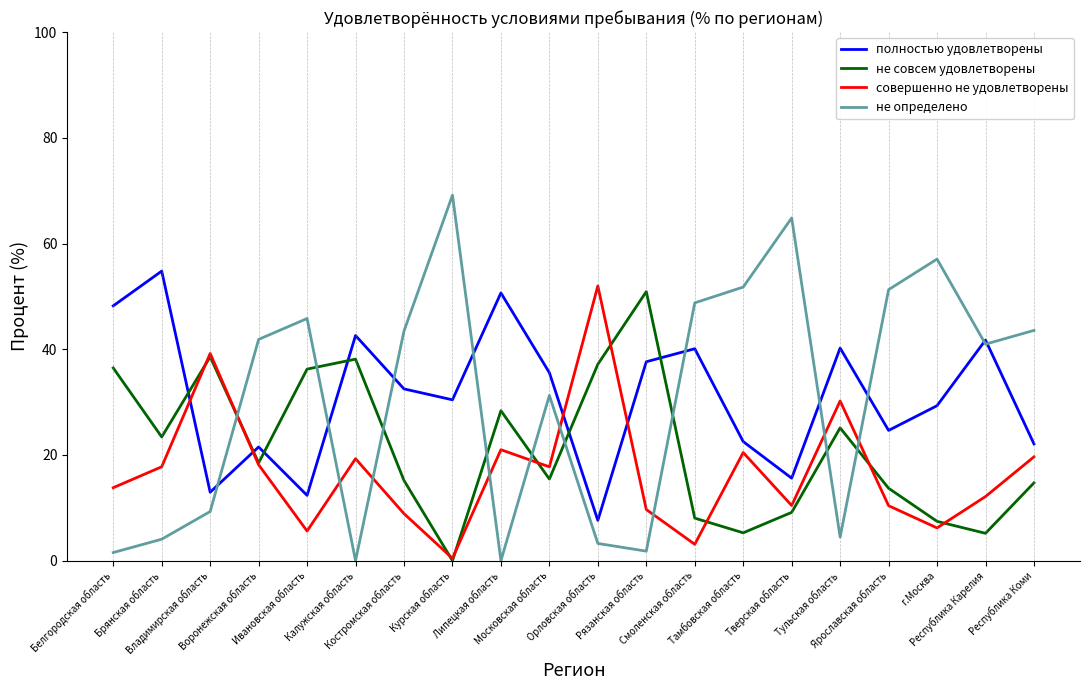

What value does the не определено series have at Курская область?

69.1